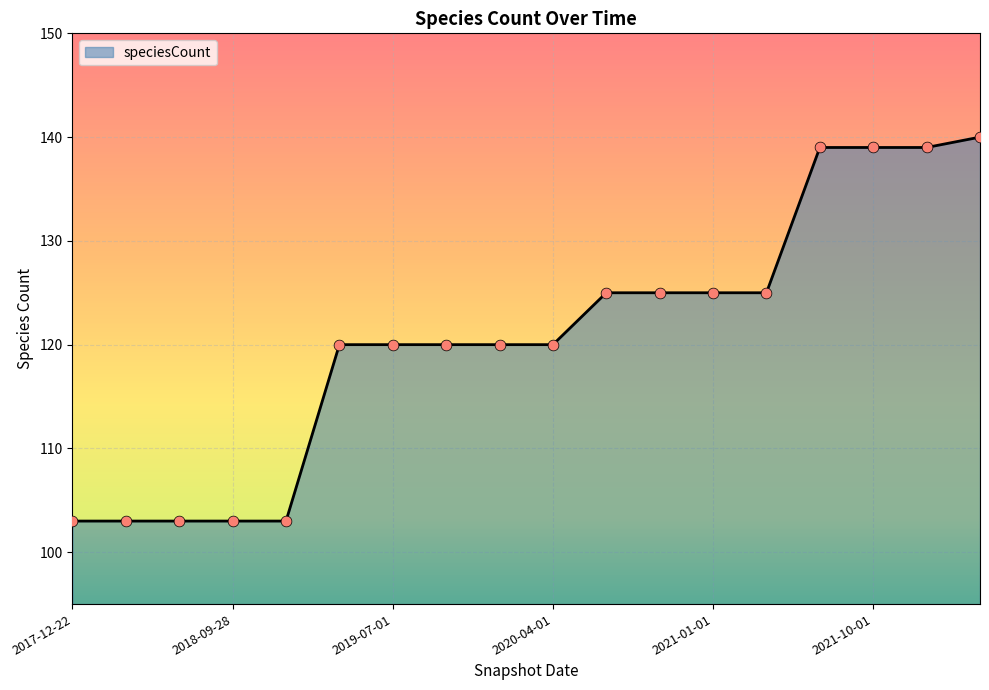

What is the difference between the maximum and minimum values?

37